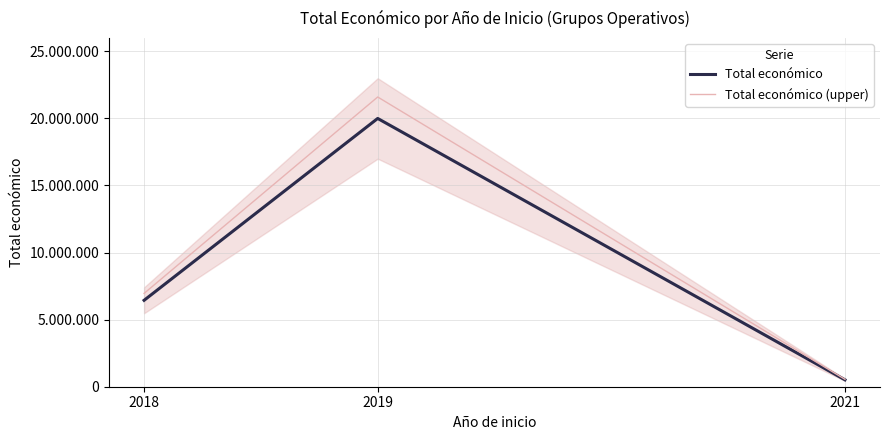

Reading left to right, list all the values displayed in this chart.

Total económico: 6438998.0	19991896.0	513192.0
Total económico (upper): 6954117.8	21591247.7	554247.4